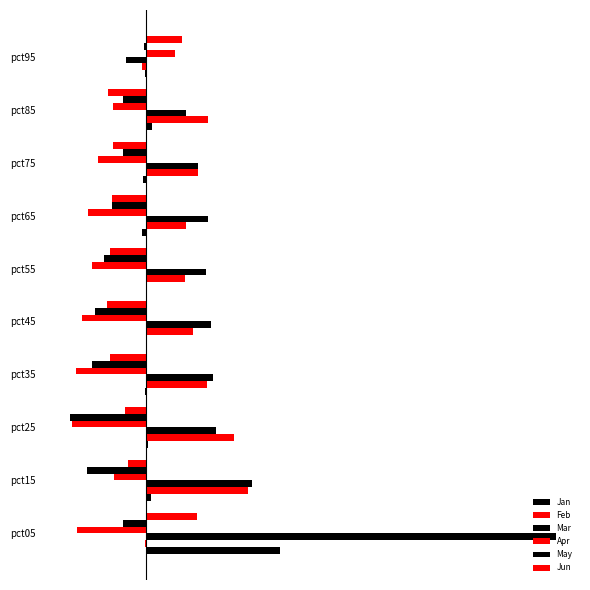

At how many categories does at least one series exceed 0?

10